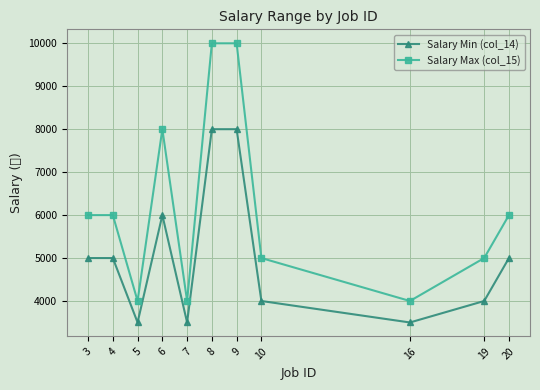

List the series in order of their overall mean, highest first.

Salary Max (col_15), Salary Min (col_14)